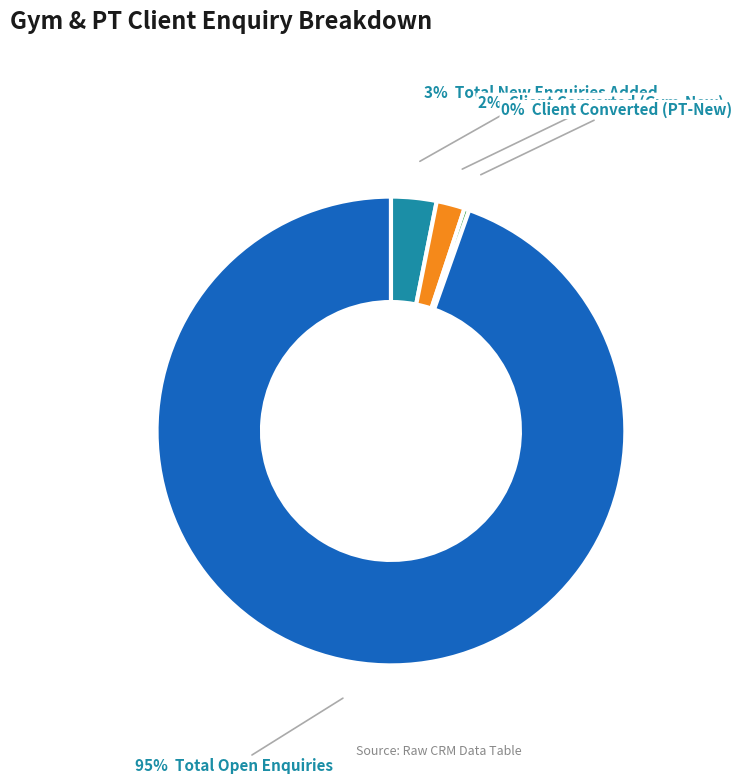

To the nearest percent, what is the average slice percentage?

25%